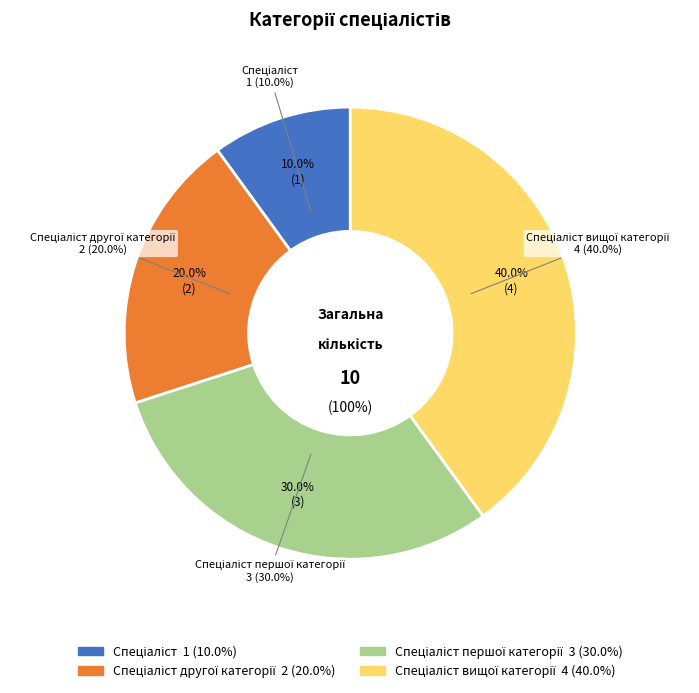

To the nearest percent, what is the average slice percentage?

25%